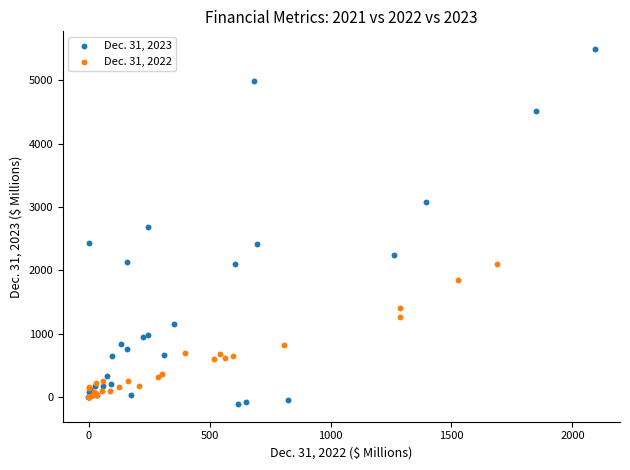

What are all the series names shown in the legend?

Dec. 31, 2023, Dec. 31, 2022